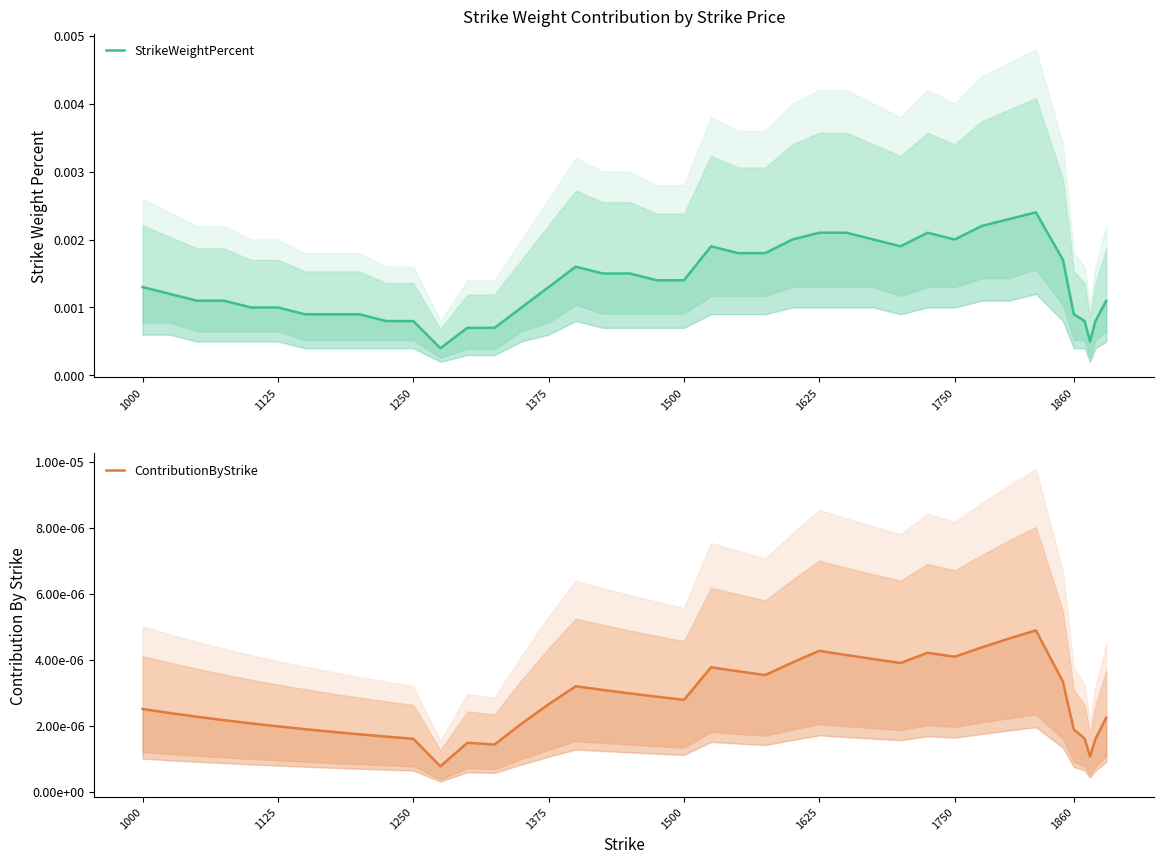

True or false: ContributionByStrike and StrikeWeightPercent cross at least once.

False